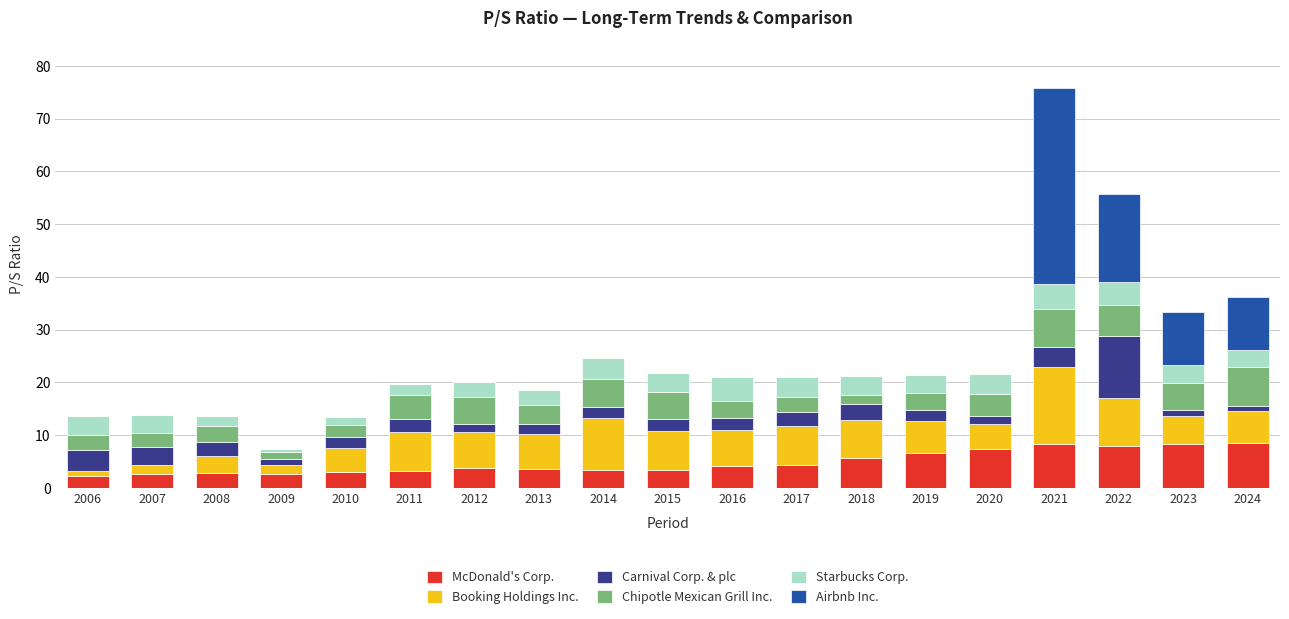

Count the number of data series in this chart.

6